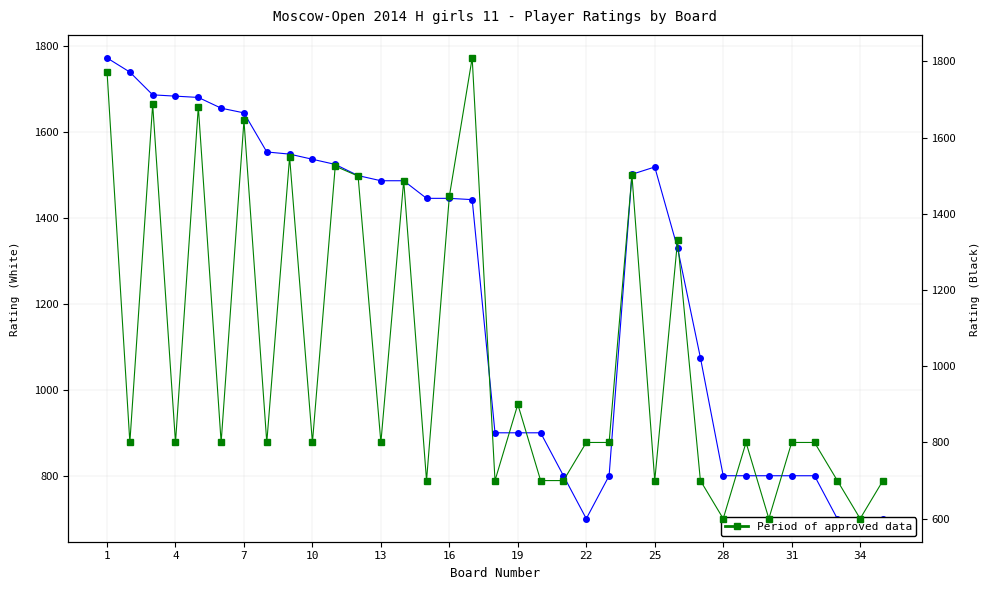

What is the value of the White player rating point at the 11th from the left?

1525